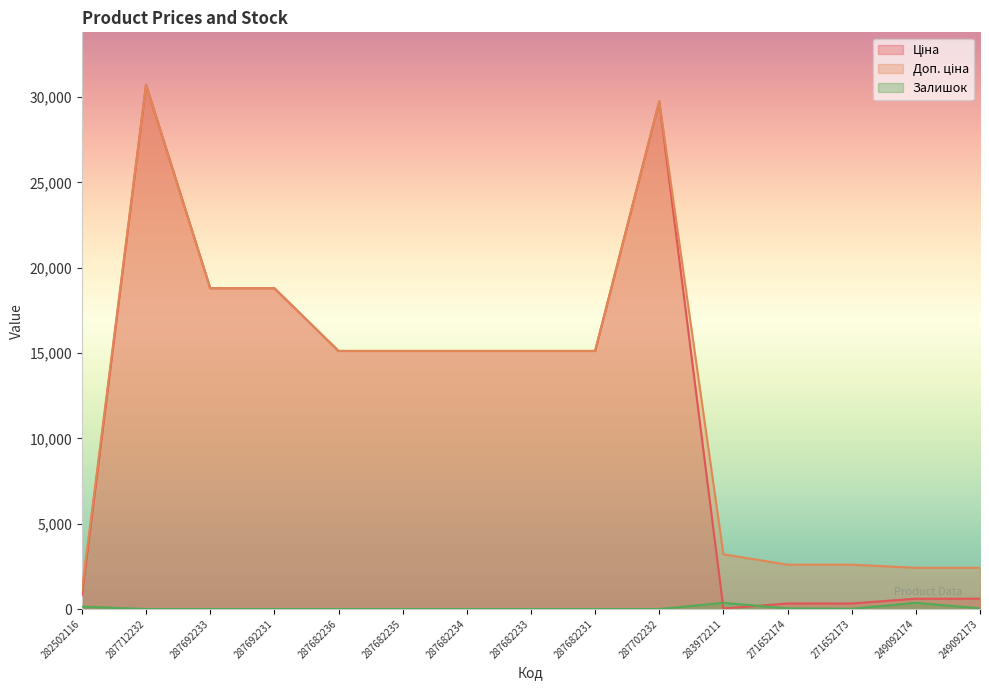

What are all the series names shown in the legend?

Ціна, Доп. ціна, Залишок